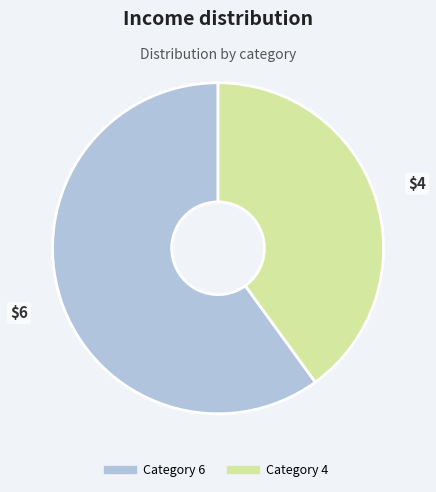

Is there any slice that represents more than half of the pie?

Yes